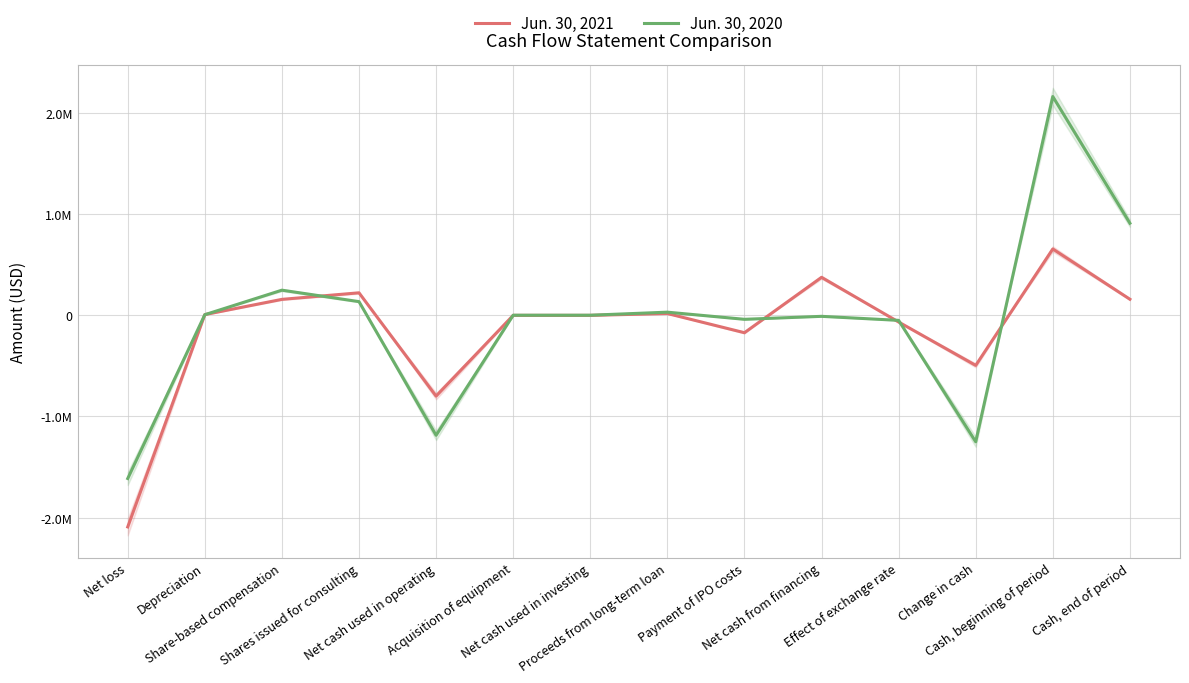

True or false: Jun. 30, 2020 has more than 0 points higher than both neighbors.

True